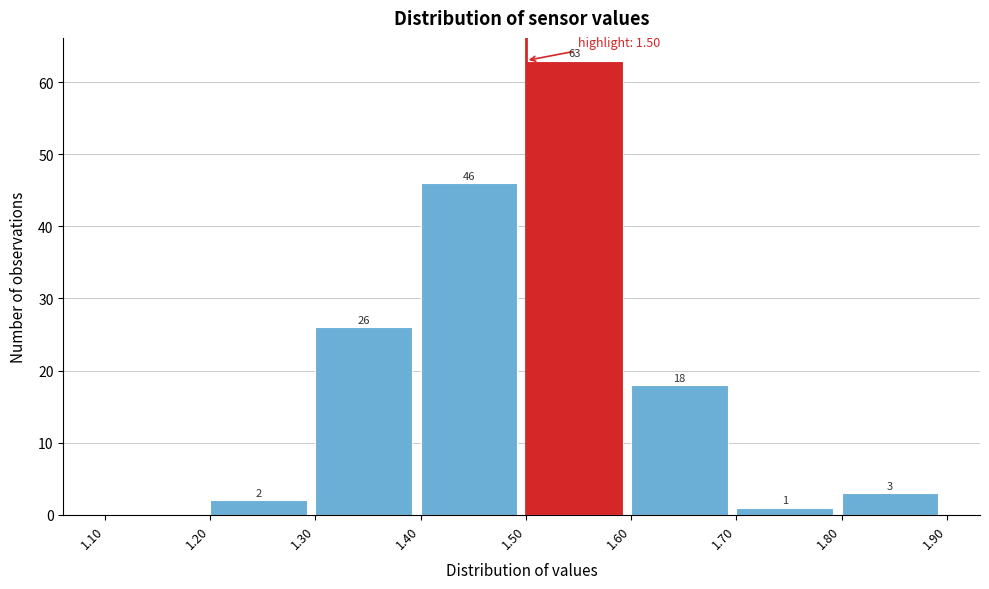

Over which range of the x-axis is the bar tallest?

1.50 to 1.60